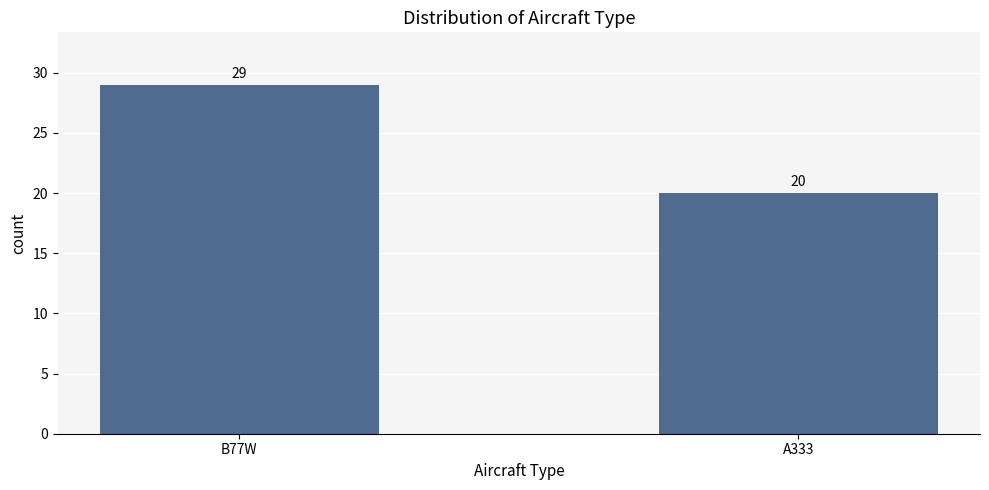

List the labels in order of value, largest first.

B77W, A333